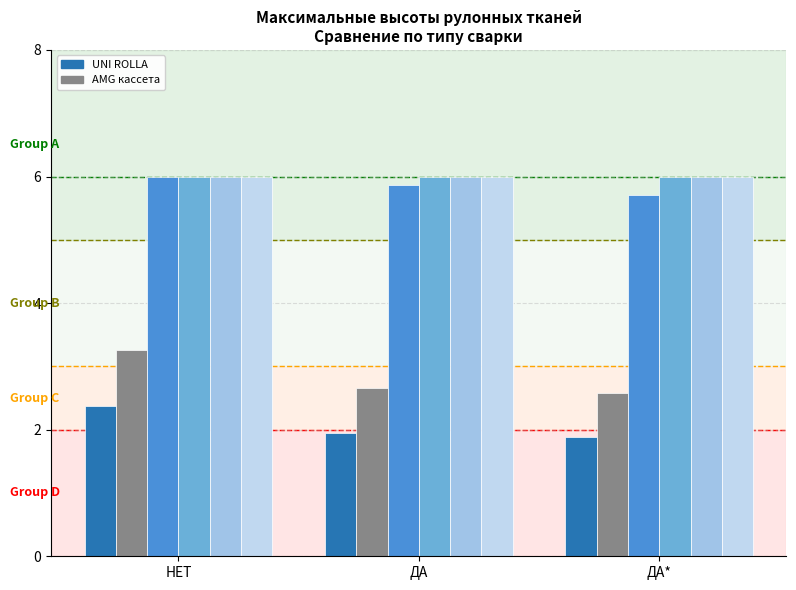

Are the bars grouped side by side (vs. stacked)?

Yes